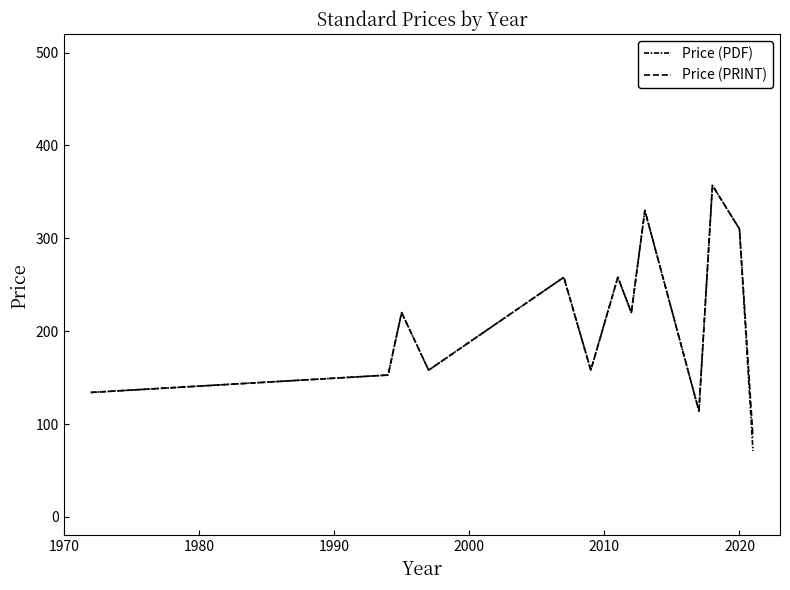

Is this an area chart (filled region under the line)?

No